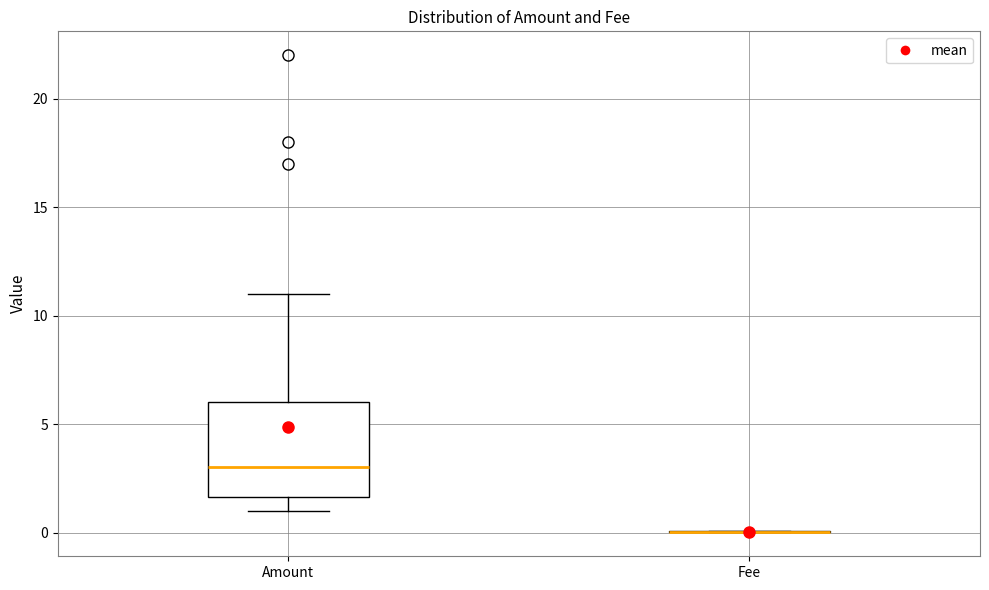

Where is the upper edge of the box for Amount on the y-axis? The values are not printed on the chart, so give them approximately, as read against the axis.

6.0